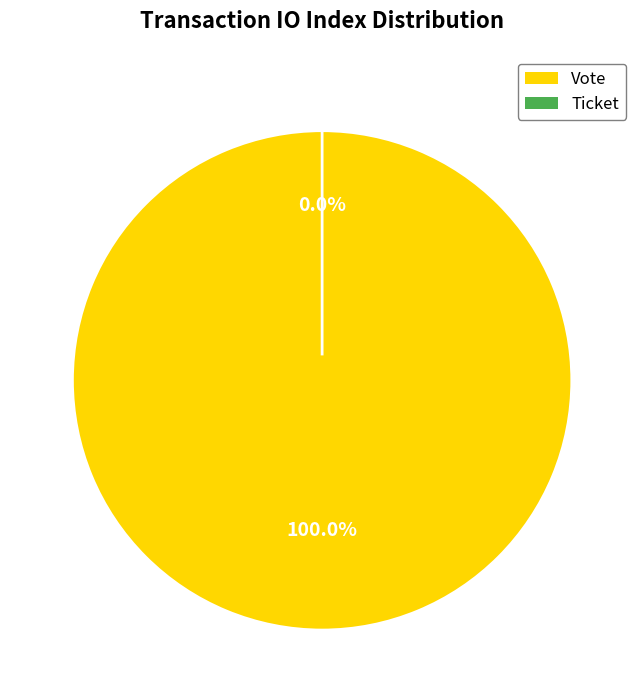

The Vote slice represents 99% of the pie. True or false?

False